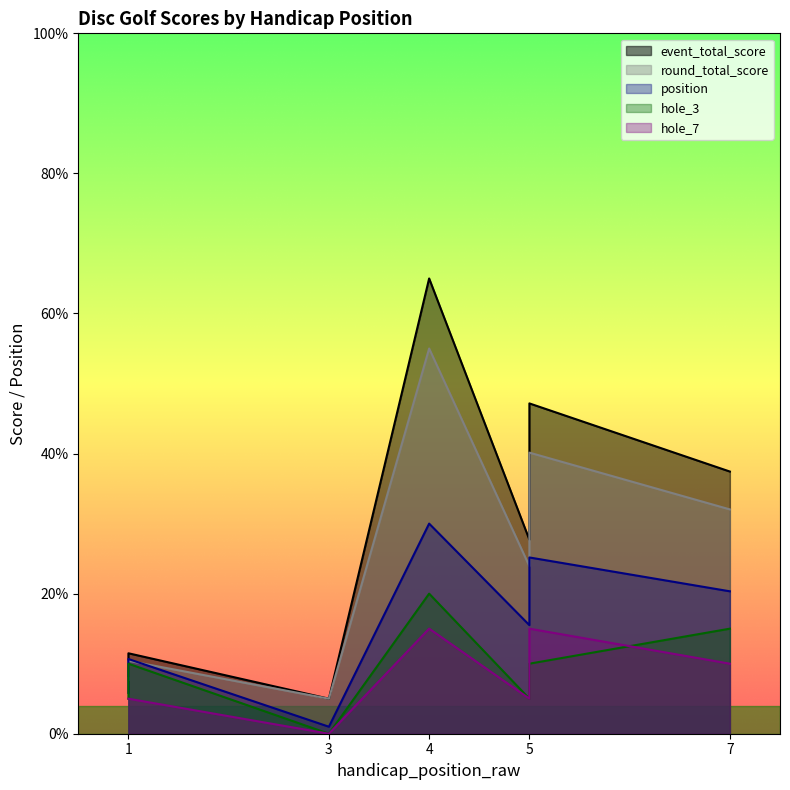

True or false: hole_3 has more than 1 points higher than both neighbors.

True